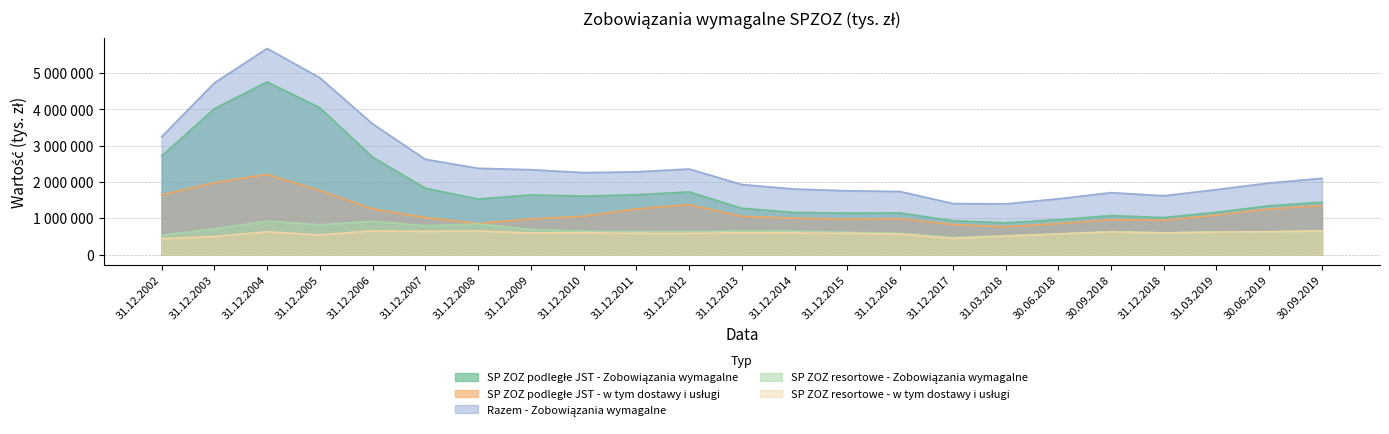

Is the value of SP ZOZ podległe JST - Zobowiązania wymagalne at 30.06.2019 greater than the value of Razem - Zobowiązania wymagalne at 31.12.2009?

No